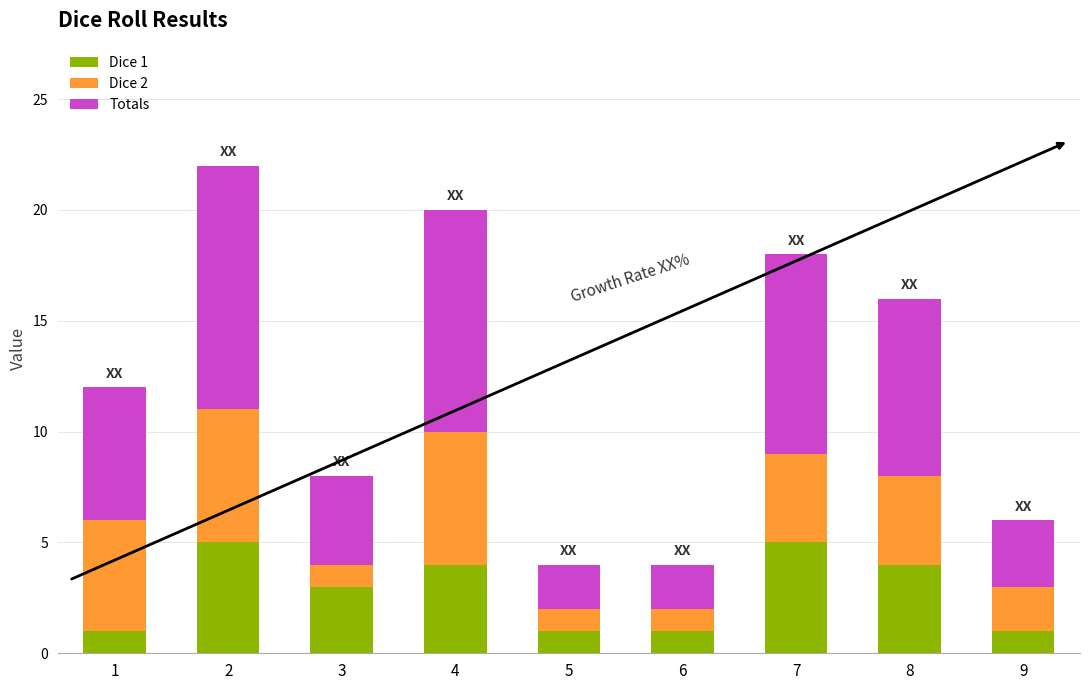

The value of Dice 1 at 8 is 2. True or false?

False